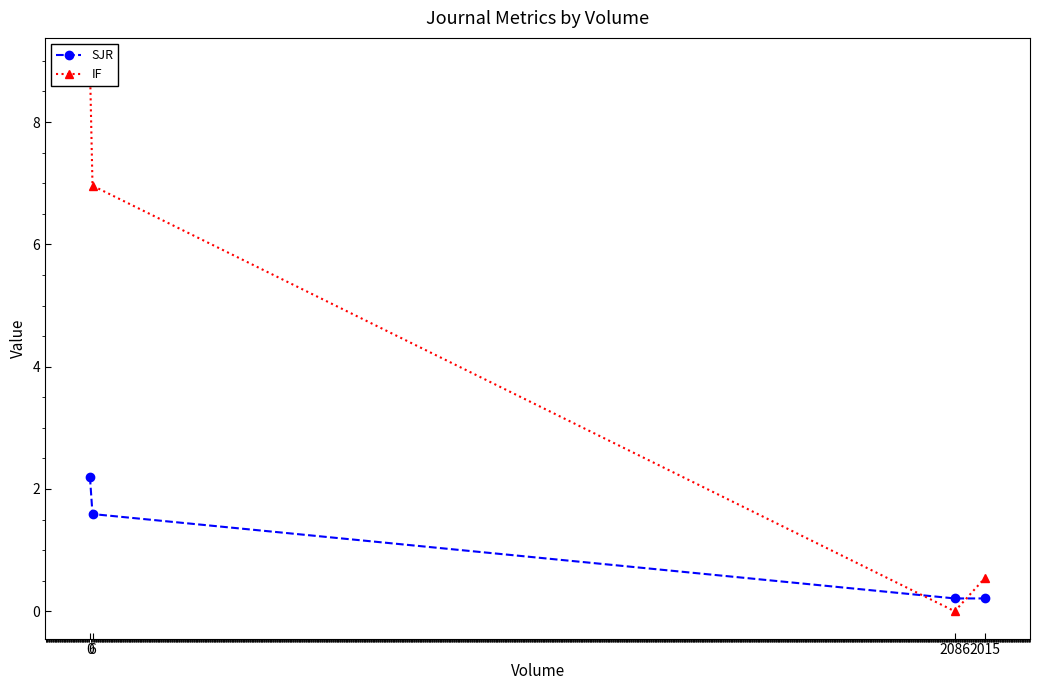

What is the spread (max minus min) of values at 2086?

0.2